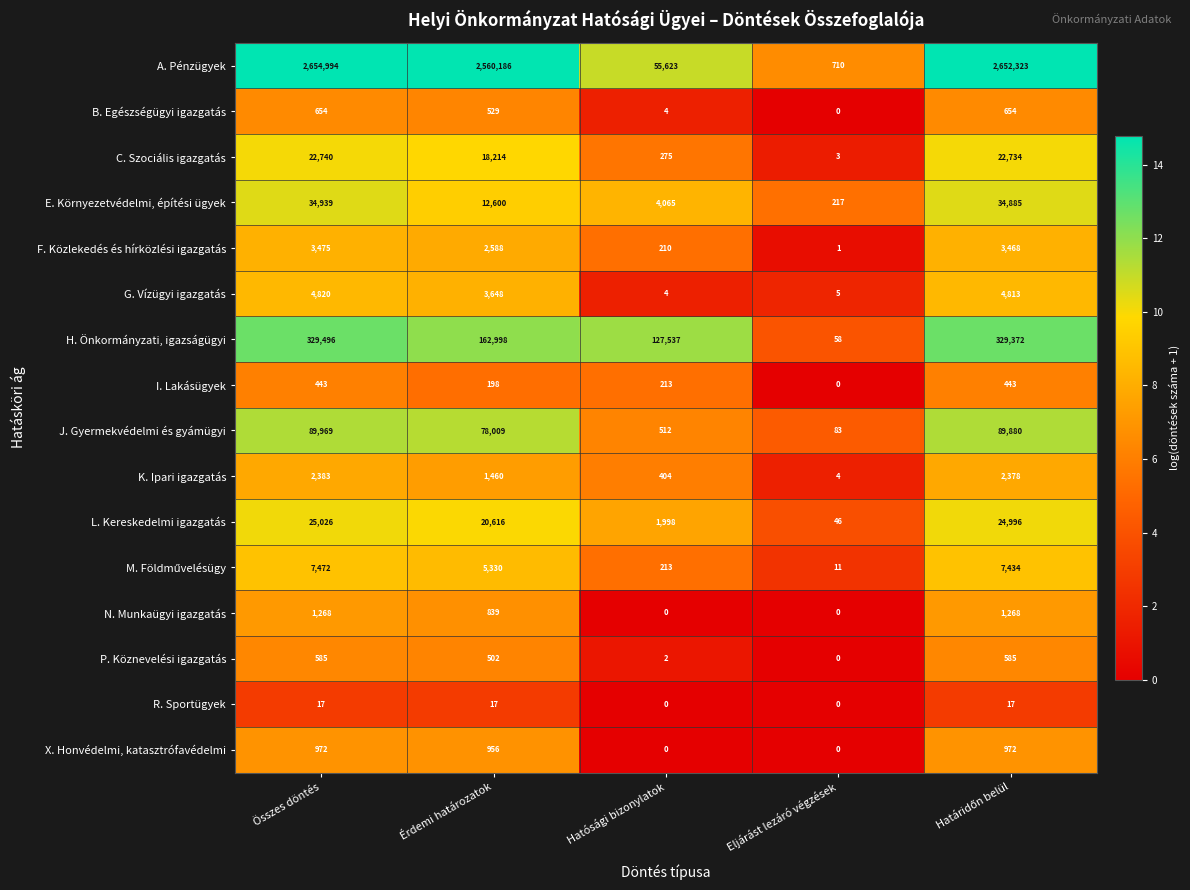

The P. Köznevelési igazgatás series shows 502 at Érdemi határozatok. True or false?

True